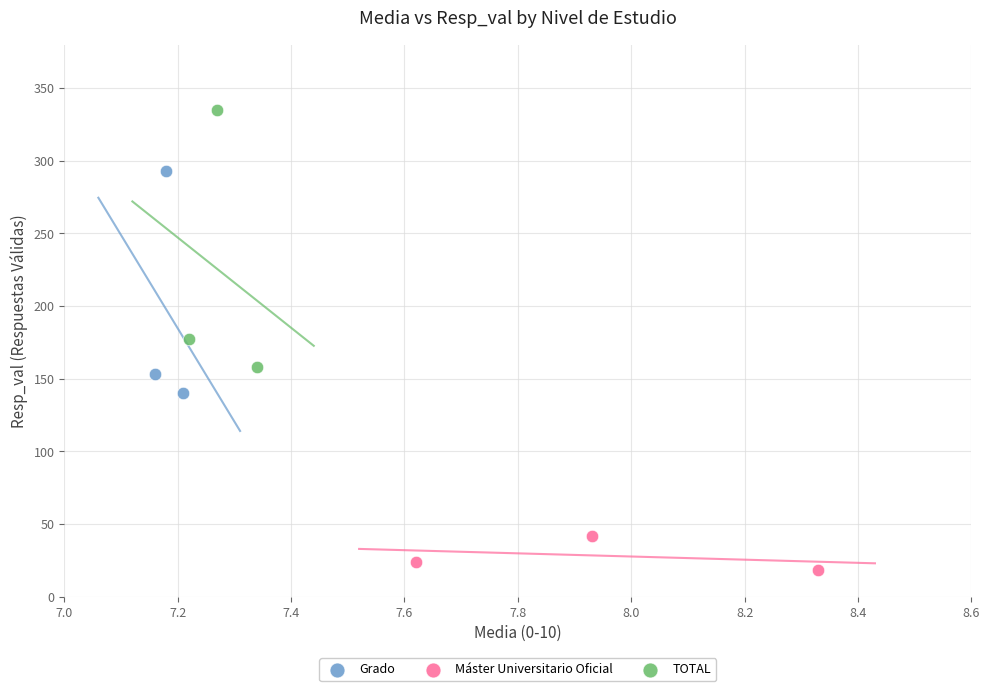

Which series contains the lowest Y value?

Máster Universitario Oficial